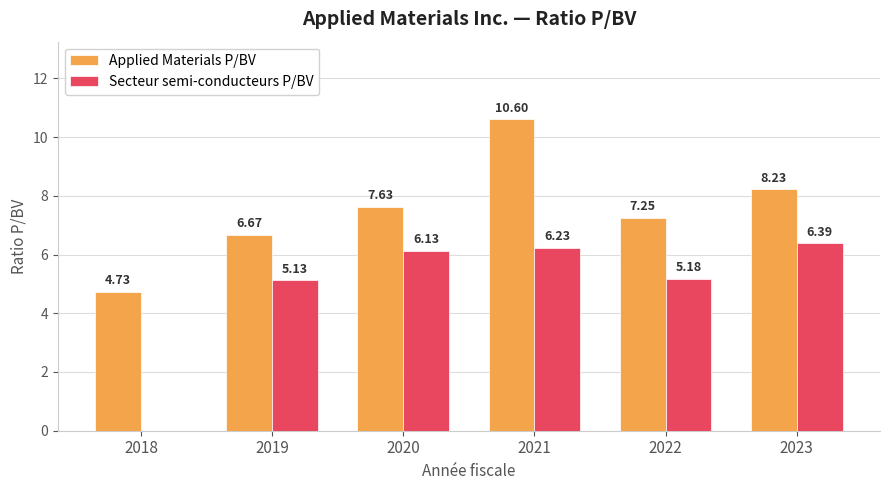

How many groups of bars are there?

6